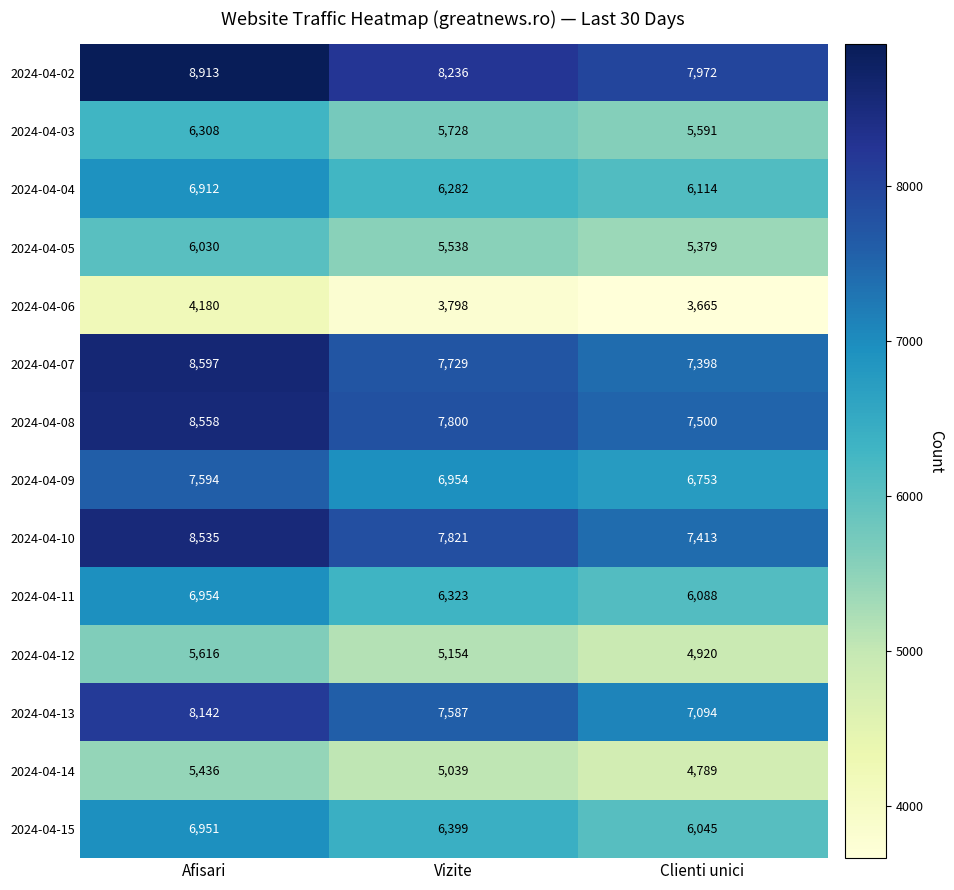

Count the 2024-04-11 values in the range 6088 to 6954.

3